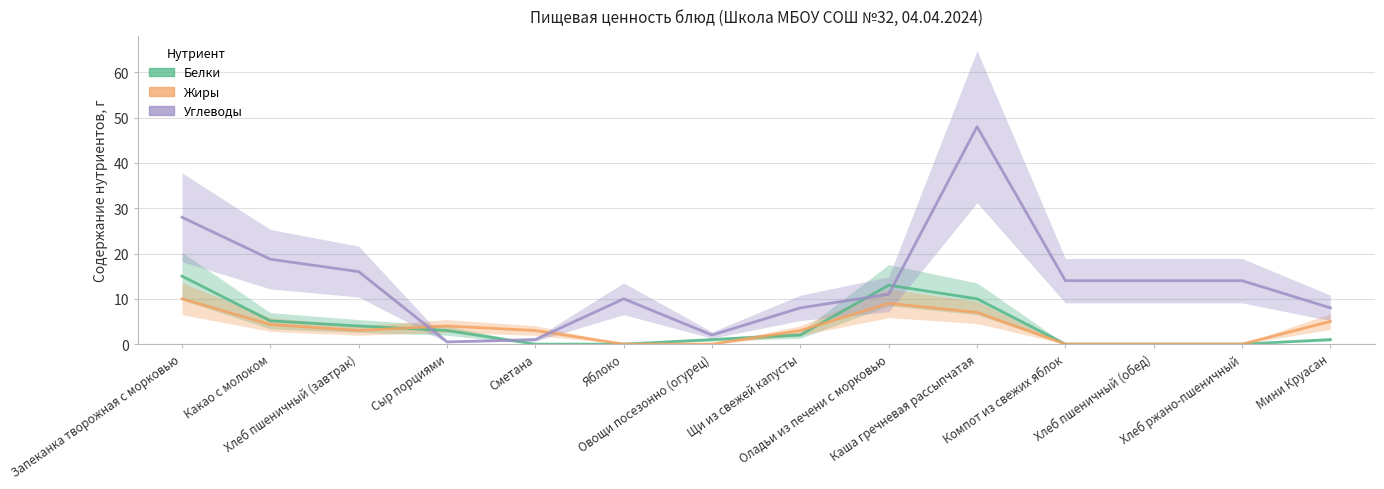

How many data points in Жиры are above 3?

6